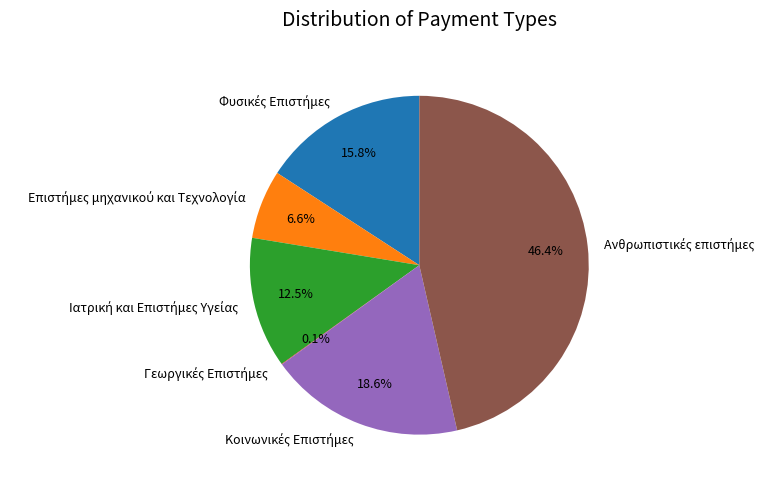

Is there any slice that represents more than half of the pie?

No